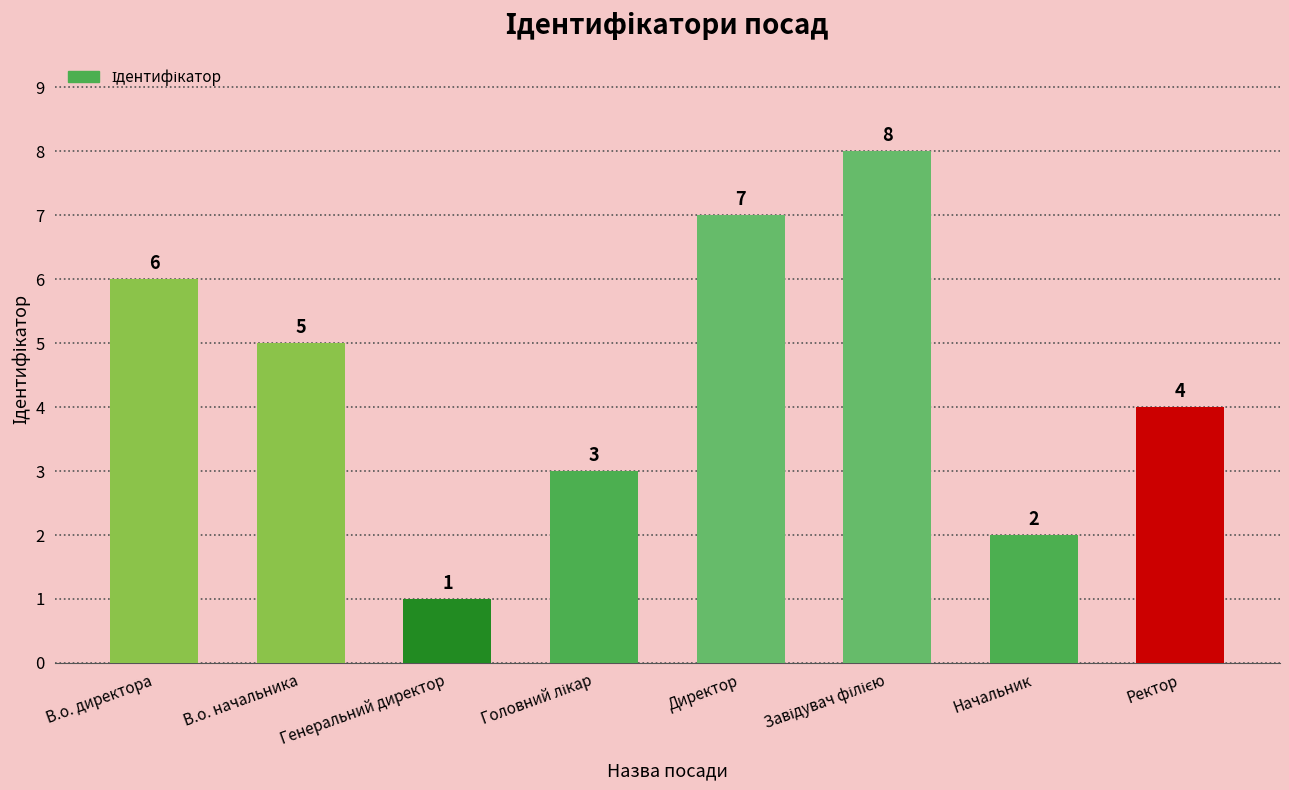

What is the greatest value displayed?

8